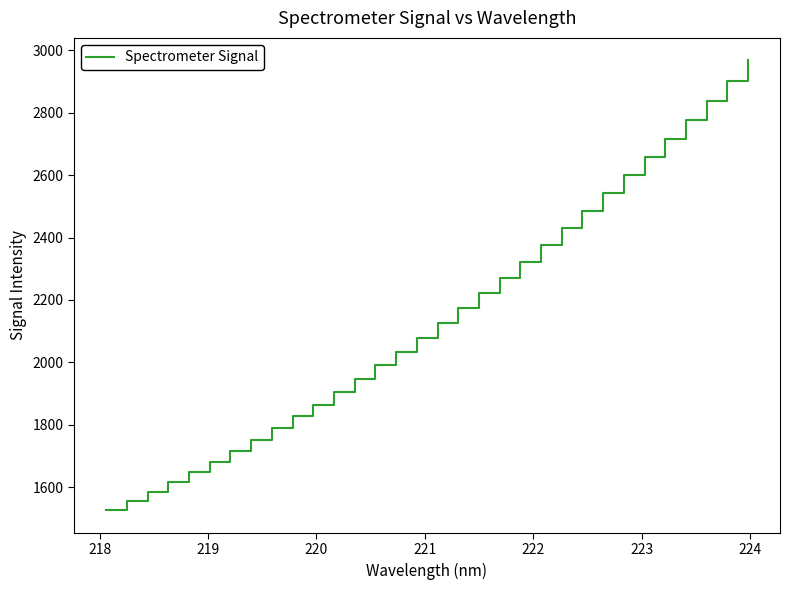

What is the minimum value shown in the chart?

1525.3